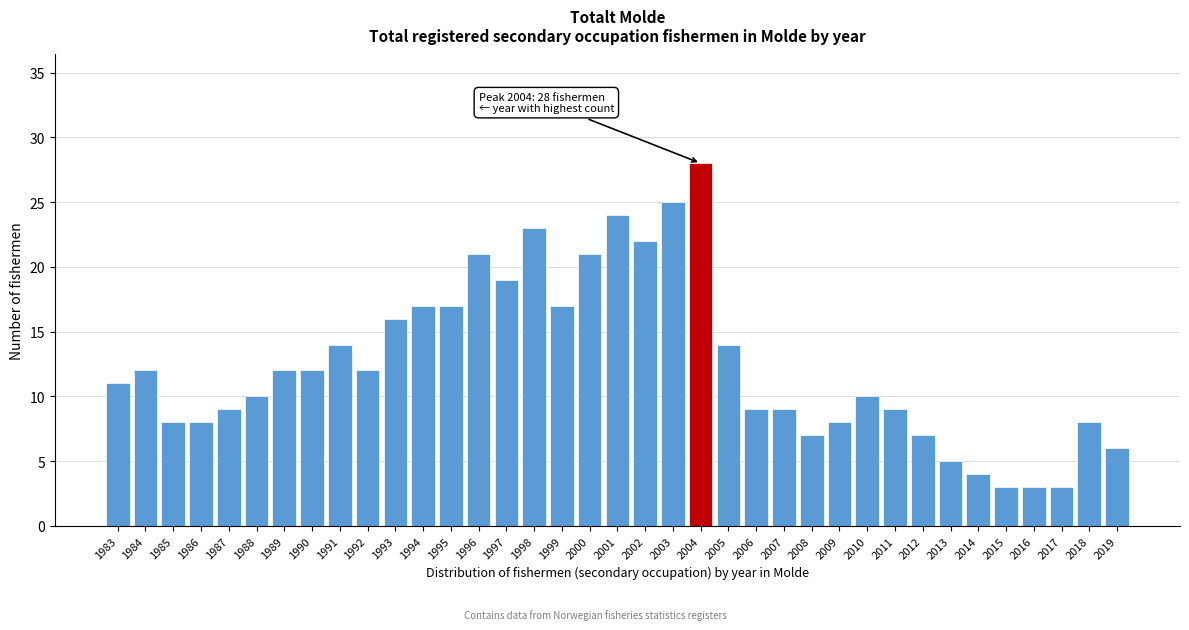

Approximately how many times larger is the value at 2019 compared to 1987?

0.7